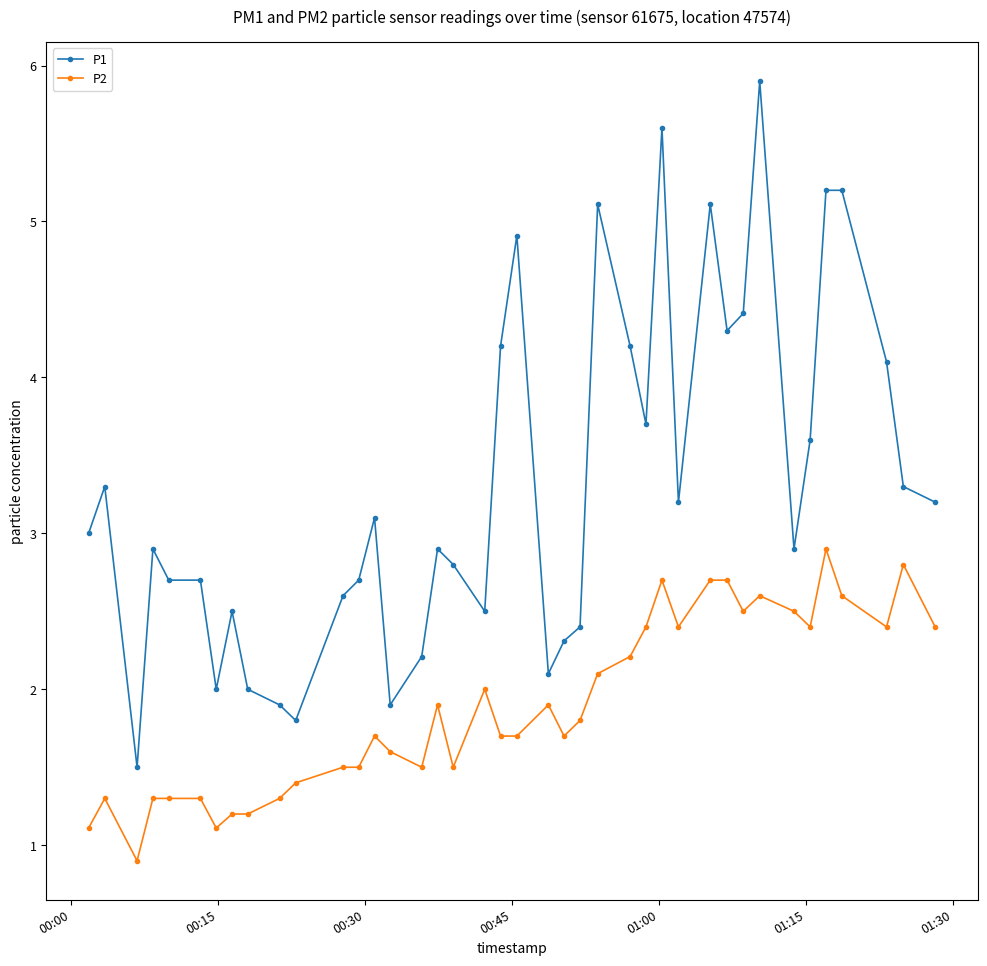

Rank the series by their average value, from highest to lowest.

P1, P2